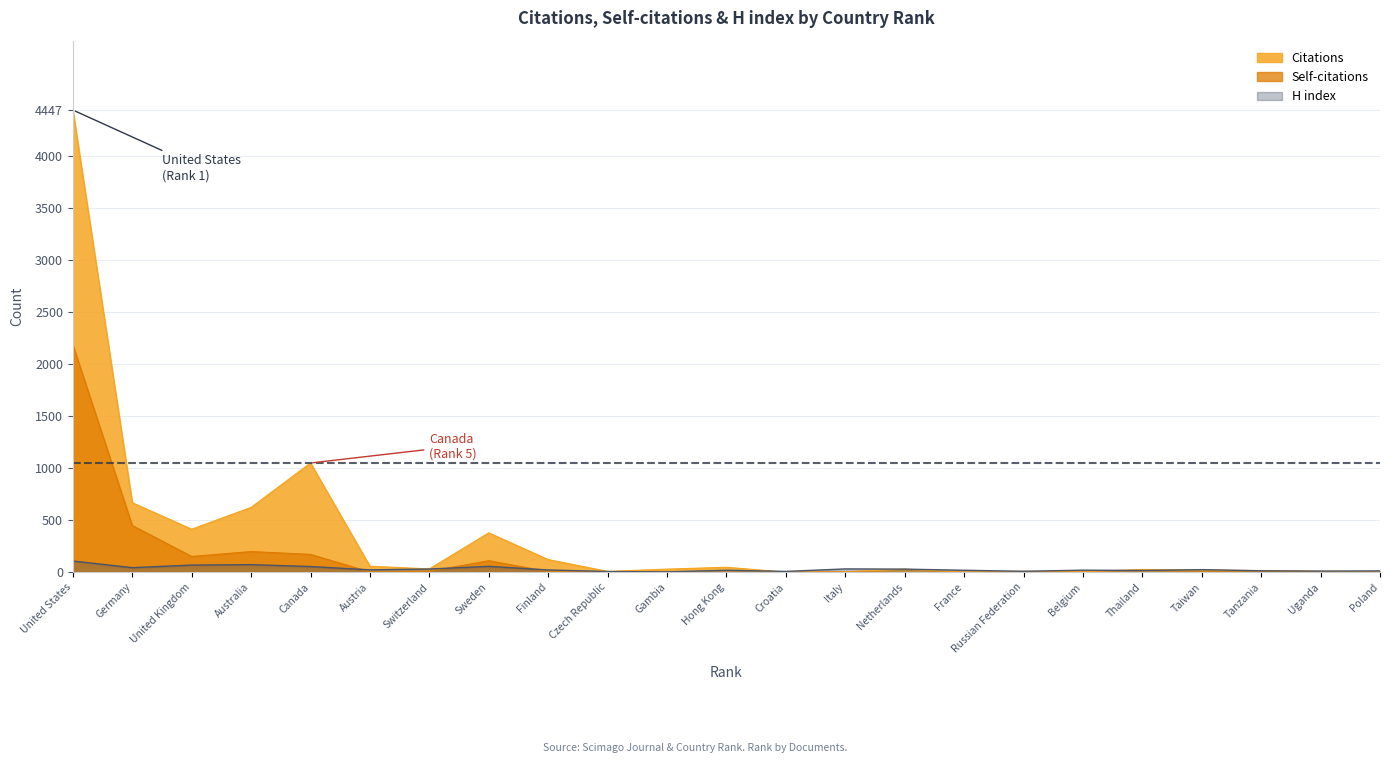

What is the average value of the Self-citations series?

144